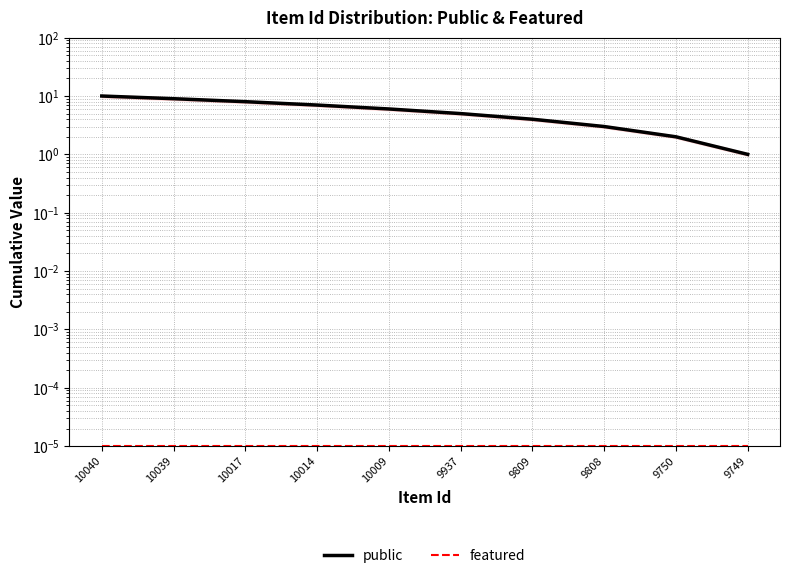

True or false: public and featured cross at least once.

False